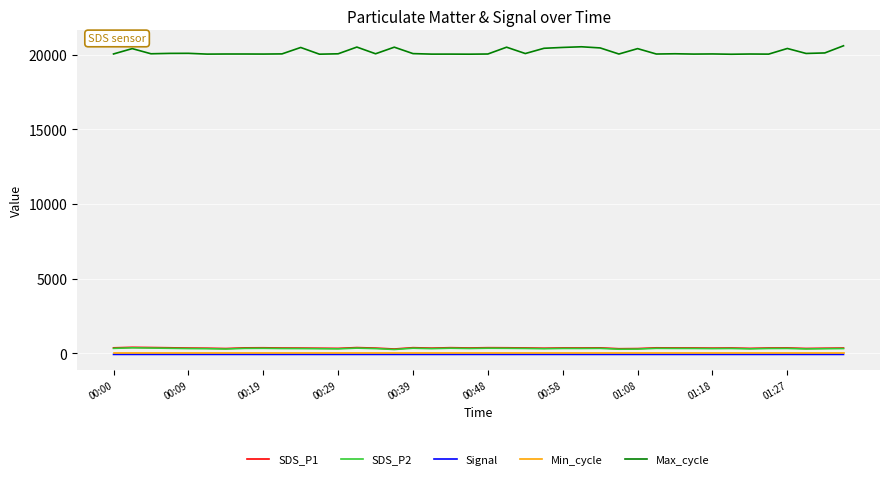

What is the maximum value shown in the chart?

20588.0